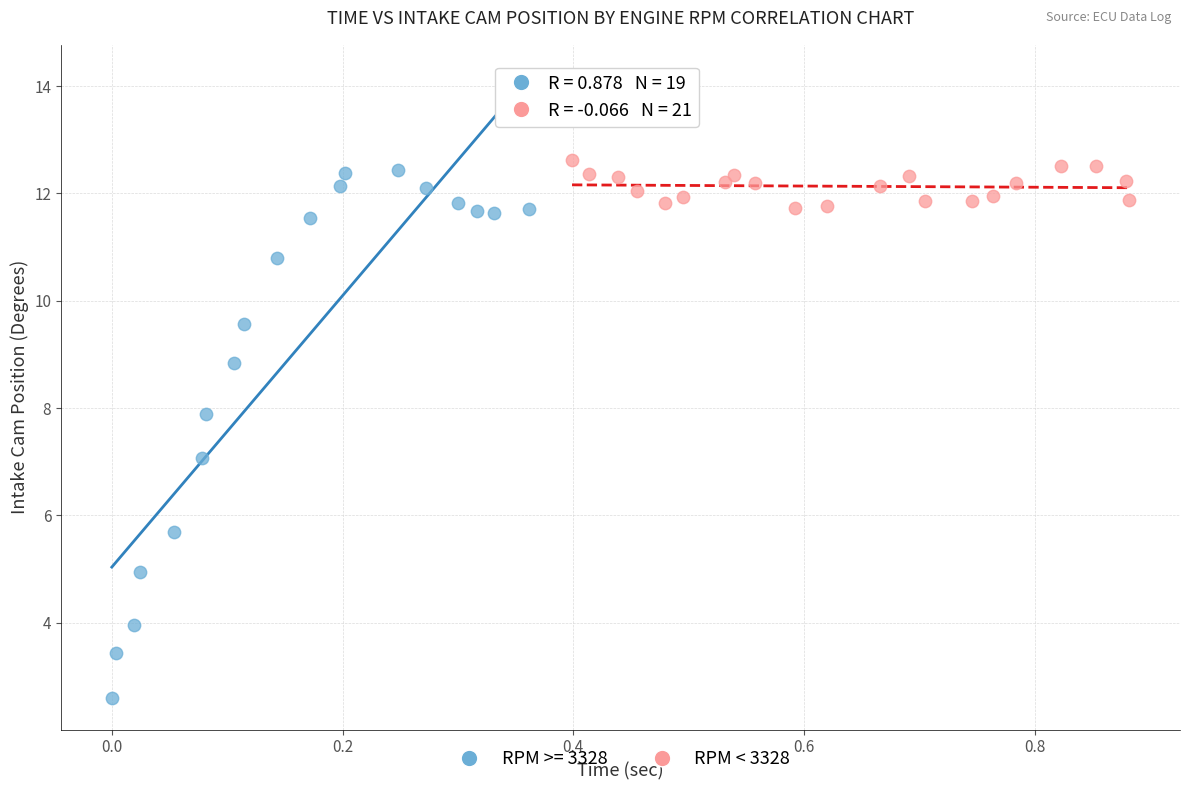

Which series reaches the minimum Y coordinate?

RPM >= 3328